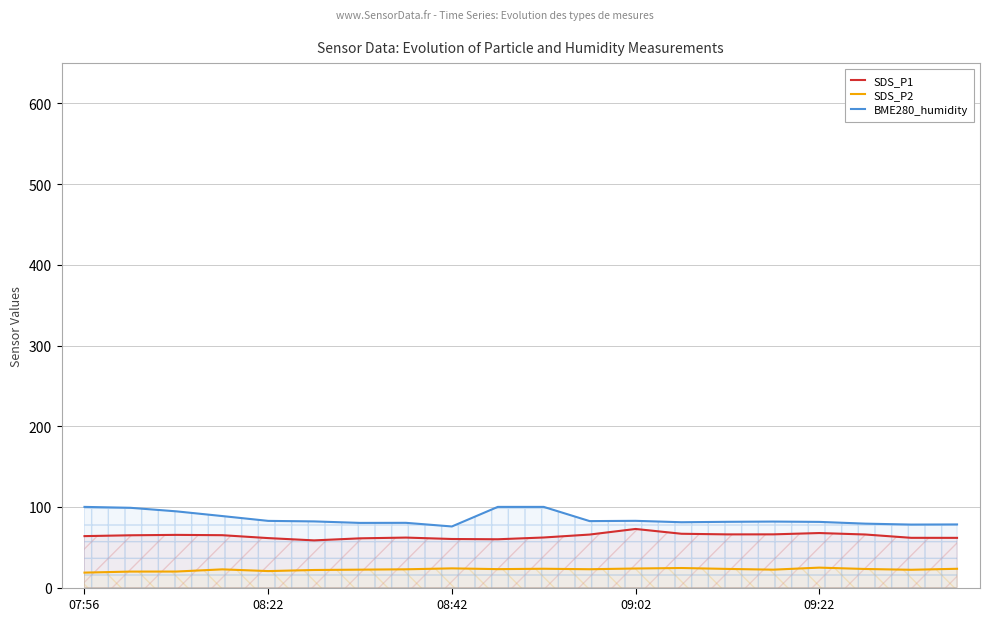

Which series has the largest range (max minus min)?

BME280_humidity